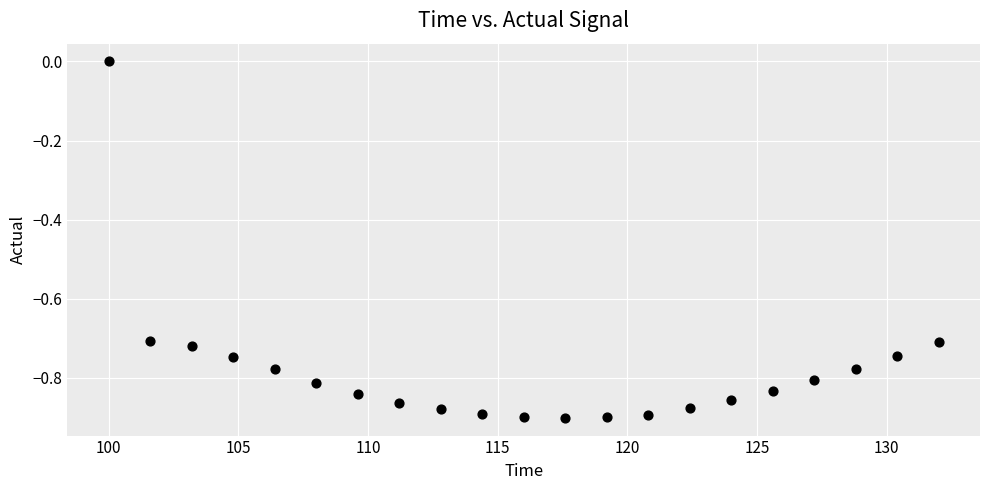

What is the range of X values (max minus min)?

32.0